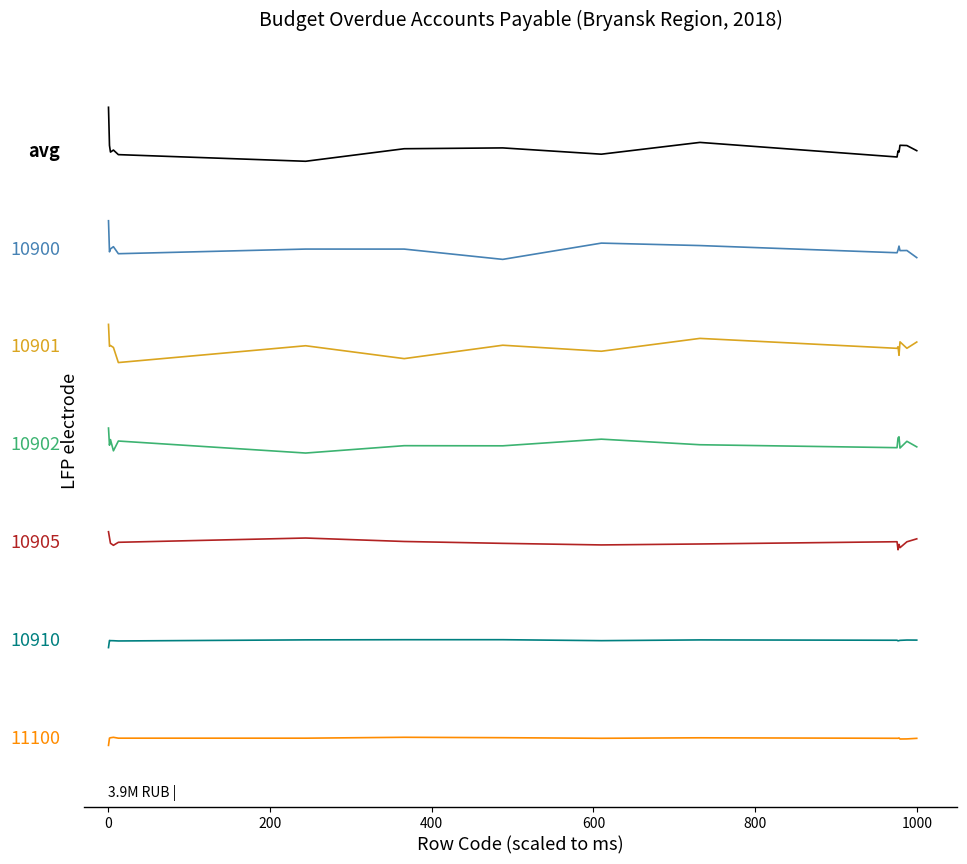

What is the greatest value displayed?

7.0